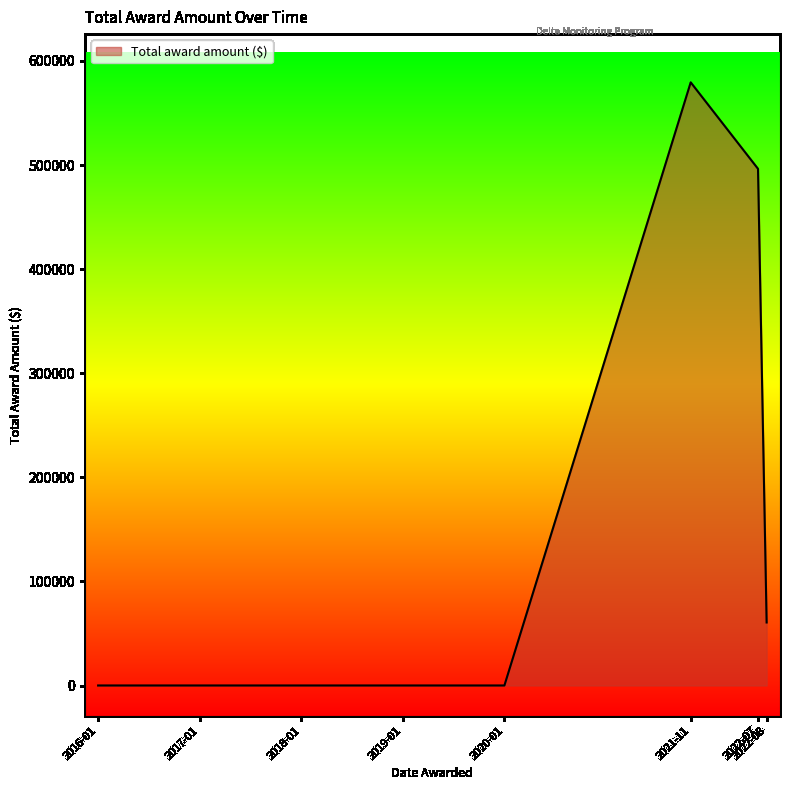

At which label is the value closest to 289693?

2022-07